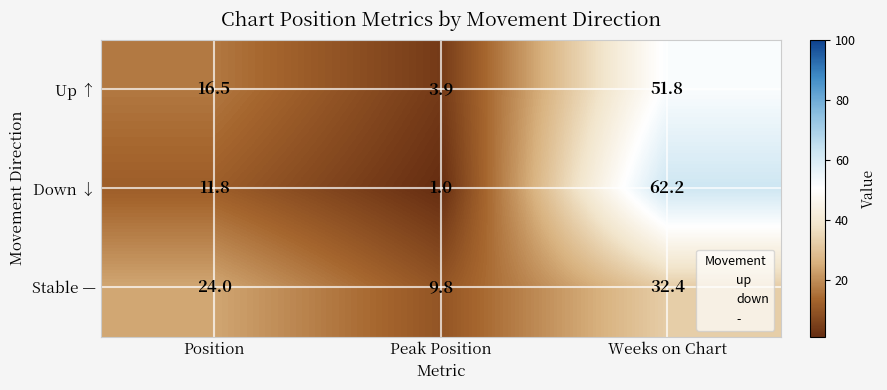

Which series changed the most between Position and Weeks on Chart?

Down ↓